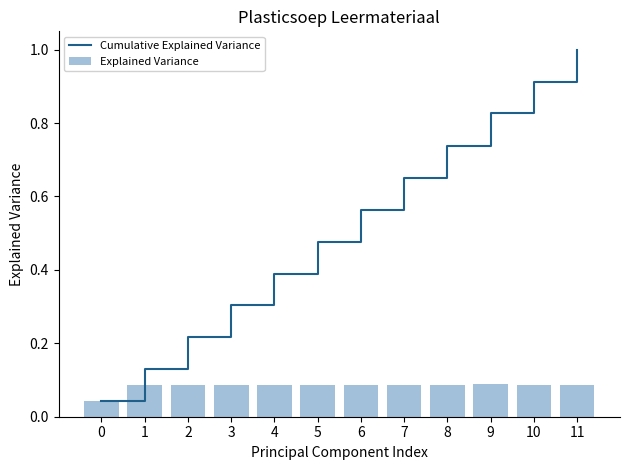

Are the bars horizontal?

No